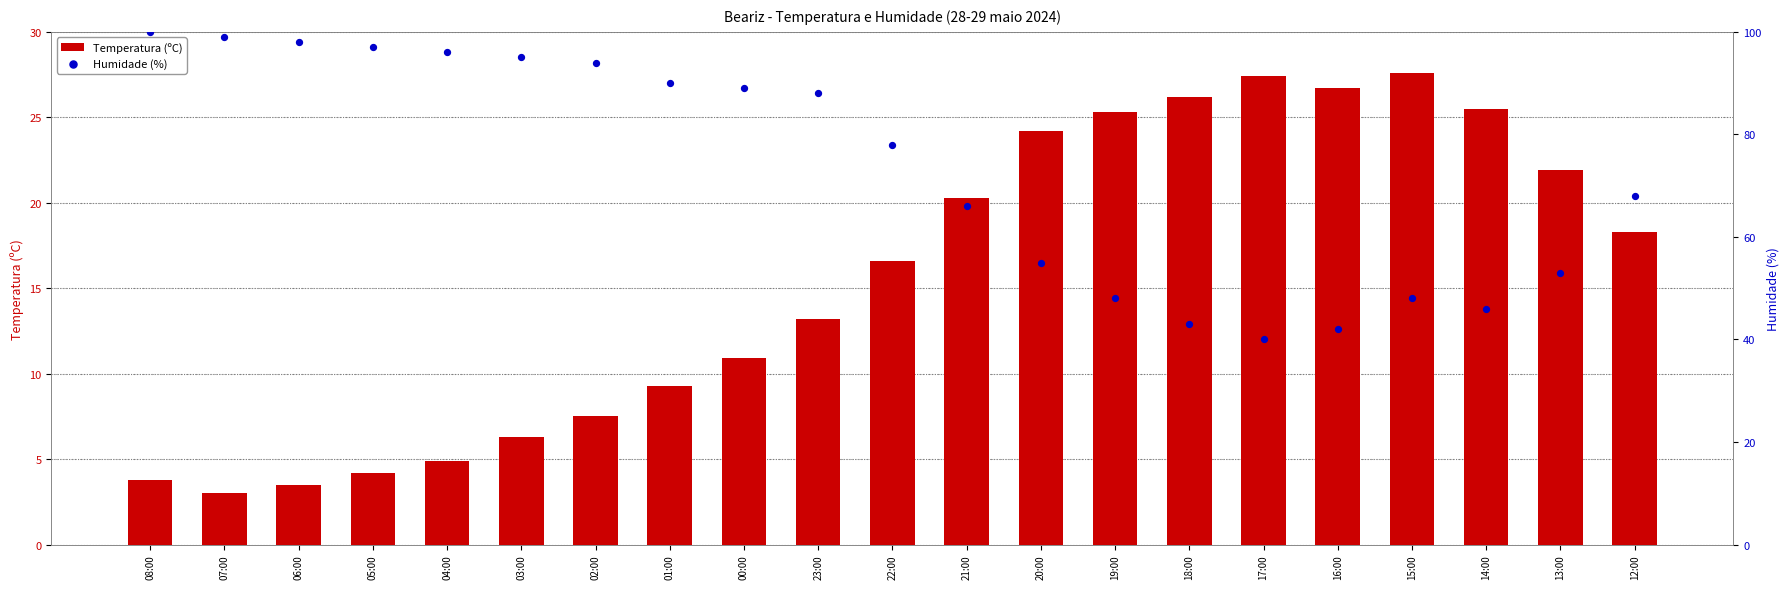

Is the value of Temperatura (ºC) at 12:00 greater than the value of Humidade (%) at 01:00?

No